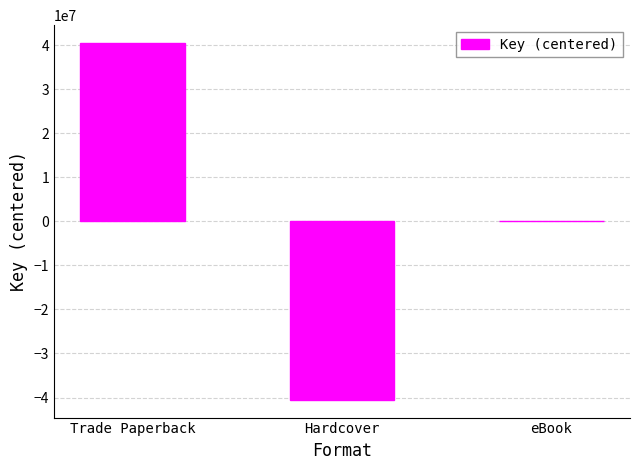

Reading left to right, extract all data points from this chart.

Trade Paperback=40509233	Hardcover=-40509233	eBook=0